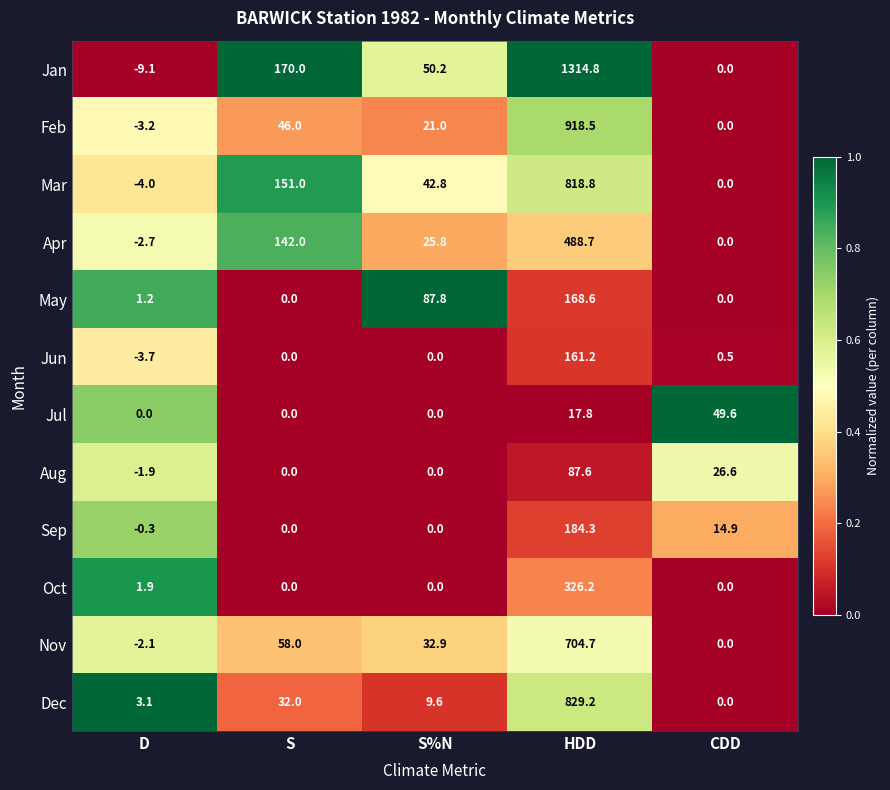

At how many categories does at least one series exceed 0?

5